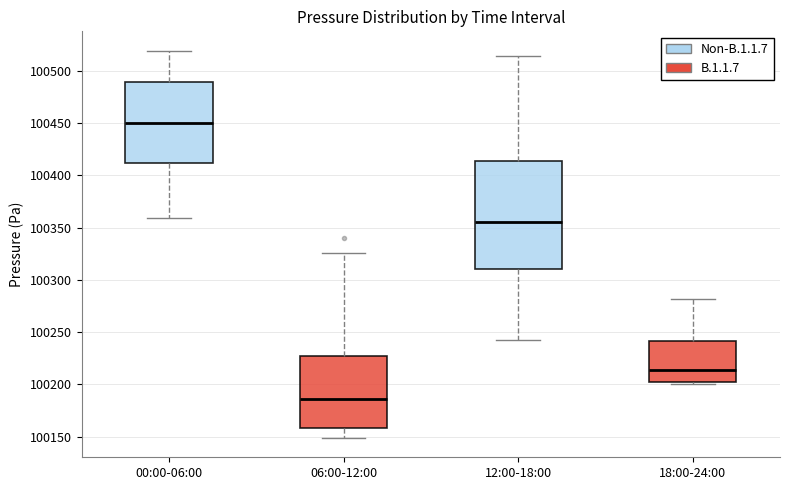

Which box has the lowest median line?

06:00-12:00